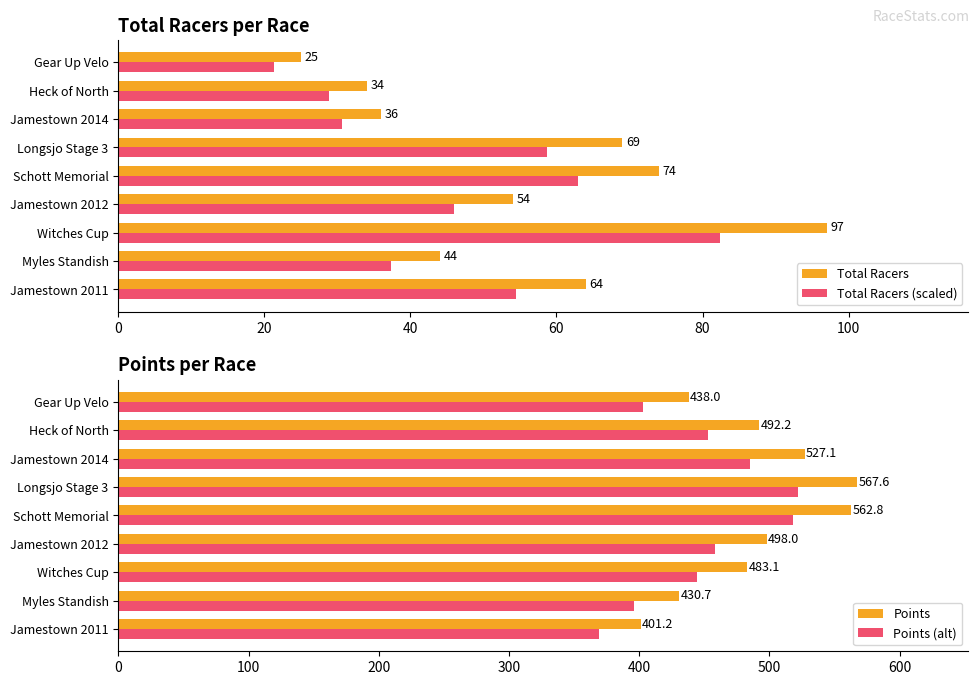

True or false: Total Racers has a value of 34.0 at Heck of North.

True